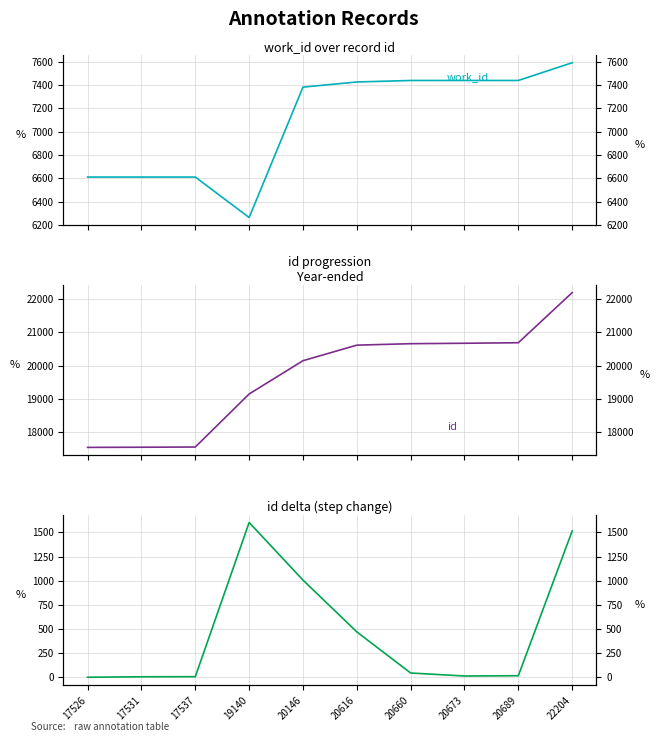

At how many categories does at least one series exceed 21772?

1